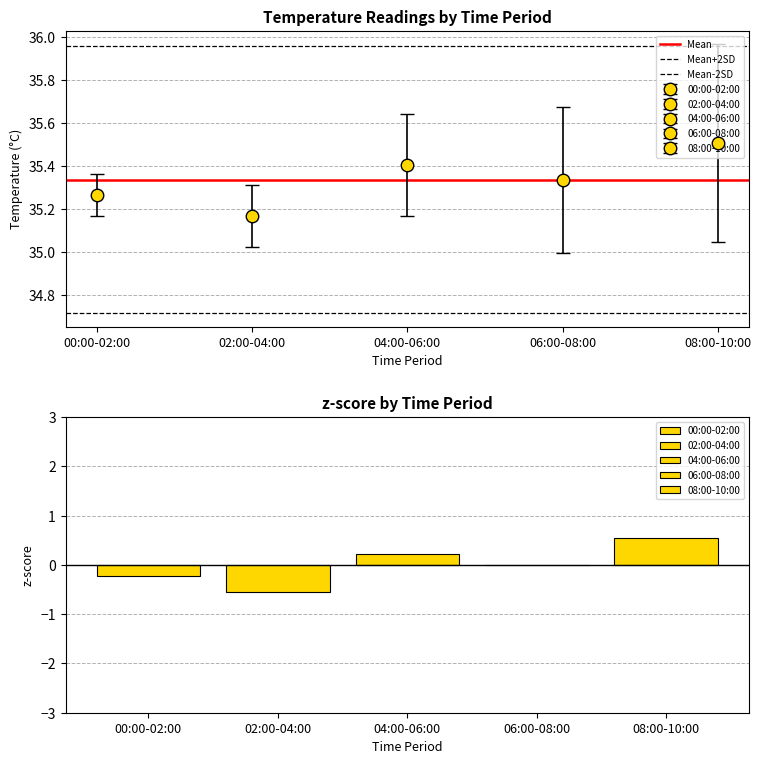

What is the sum of the values at 04:00-06:00 and 08:00-10:00?

0.8